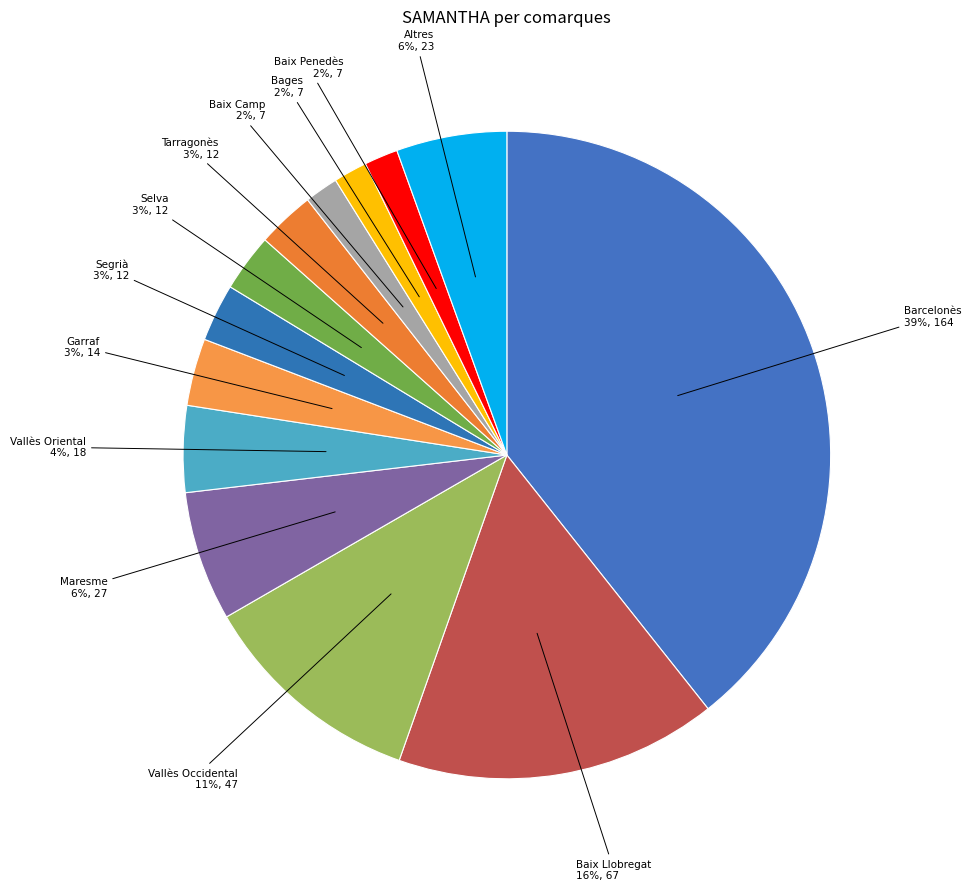

Does any single category account for the majority?

No